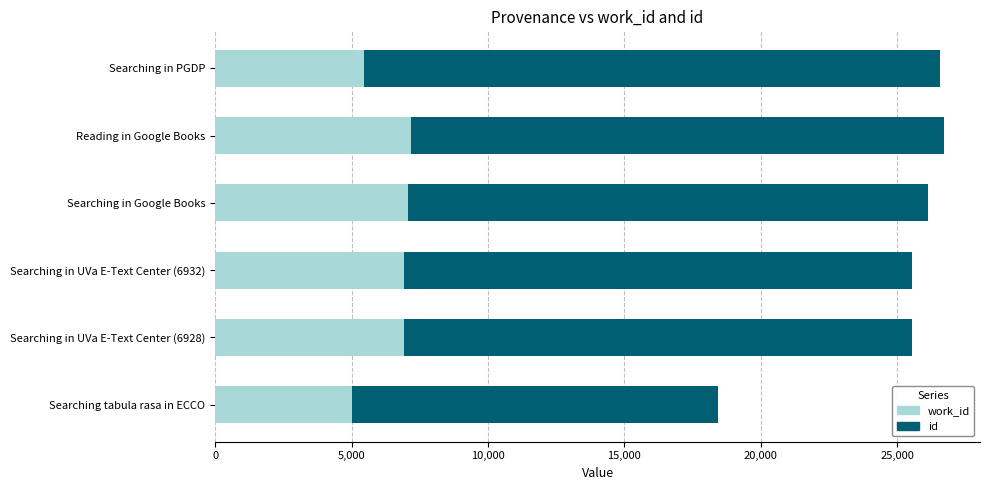

What is the total value across all series at Searching tabula rasa in ECCO?

18442